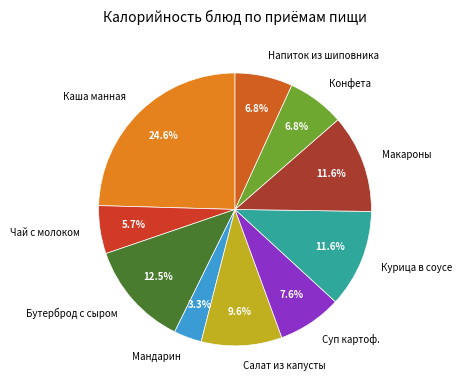

What is the smallest slice in the pie chart?

Мандарин